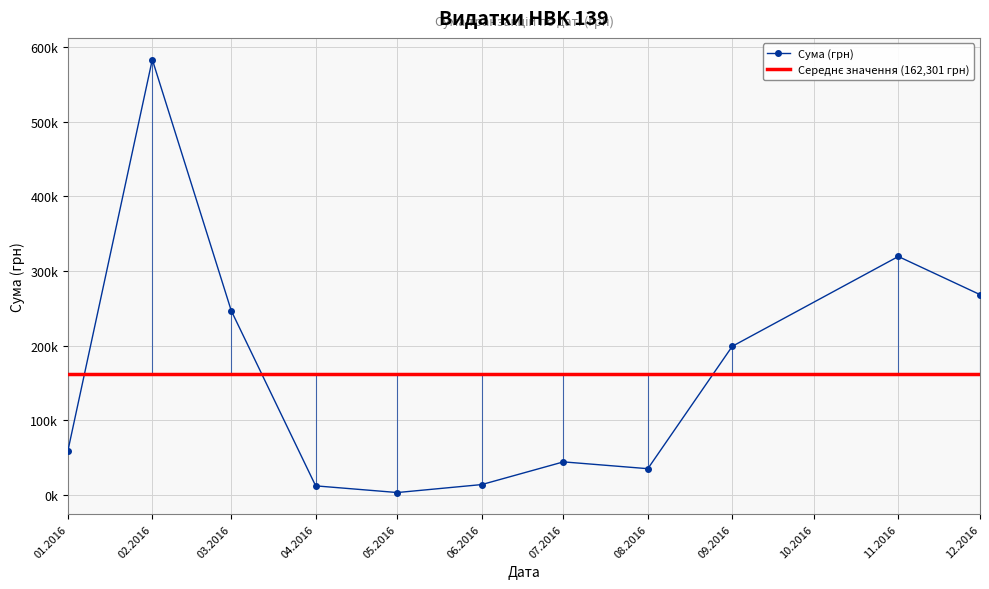

How many lines are shown in the chart?

1